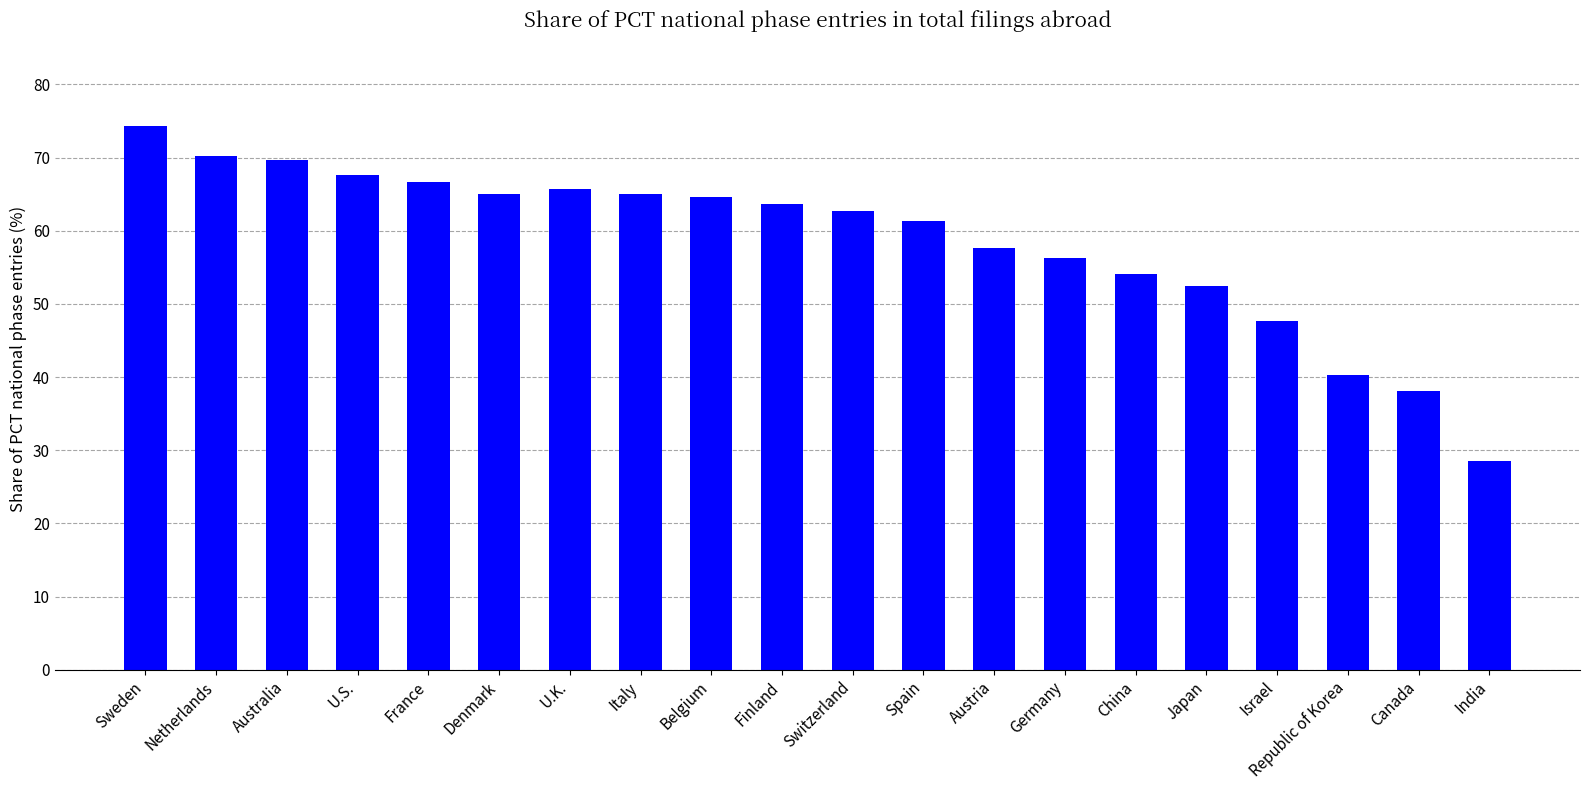

At which label does the data first exceed 63?

Sweden